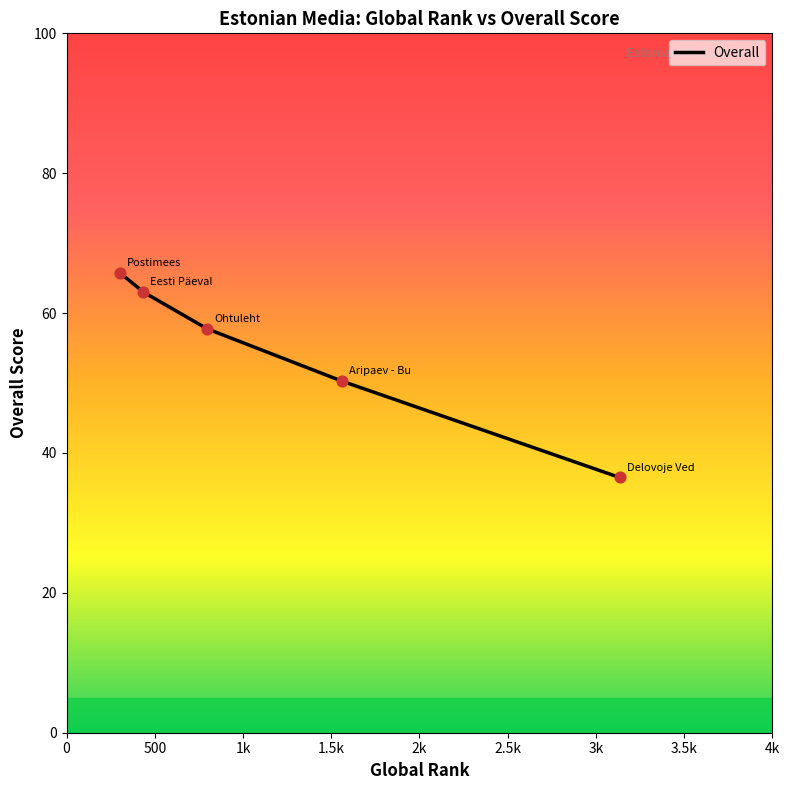

What is the smallest value displayed?

36.5